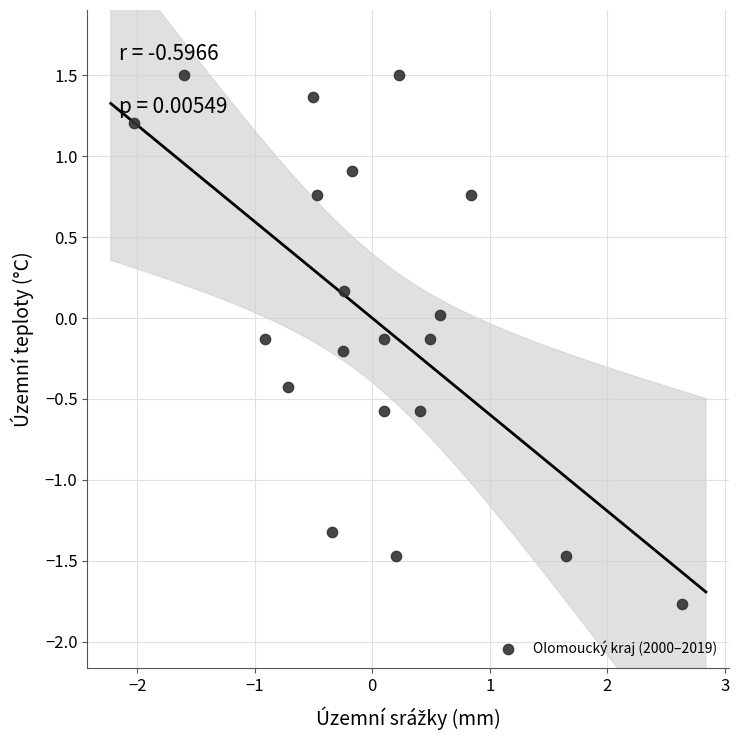

What is the range of Y values (max minus min)?

3.3